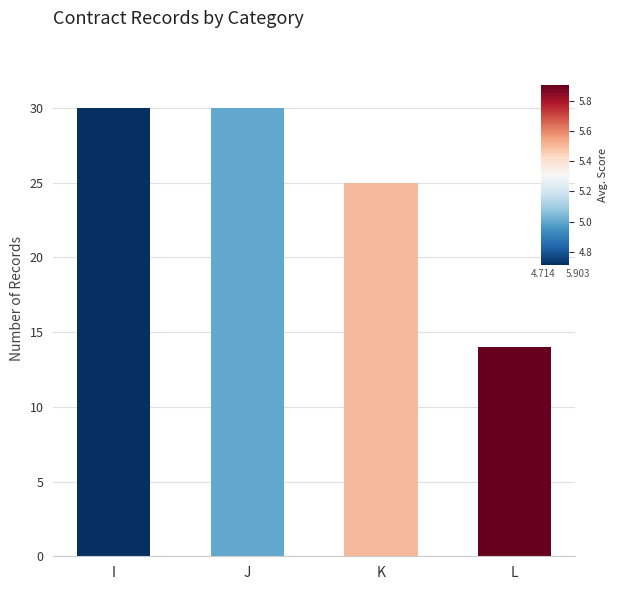

How many values are between 25 and 30?

3